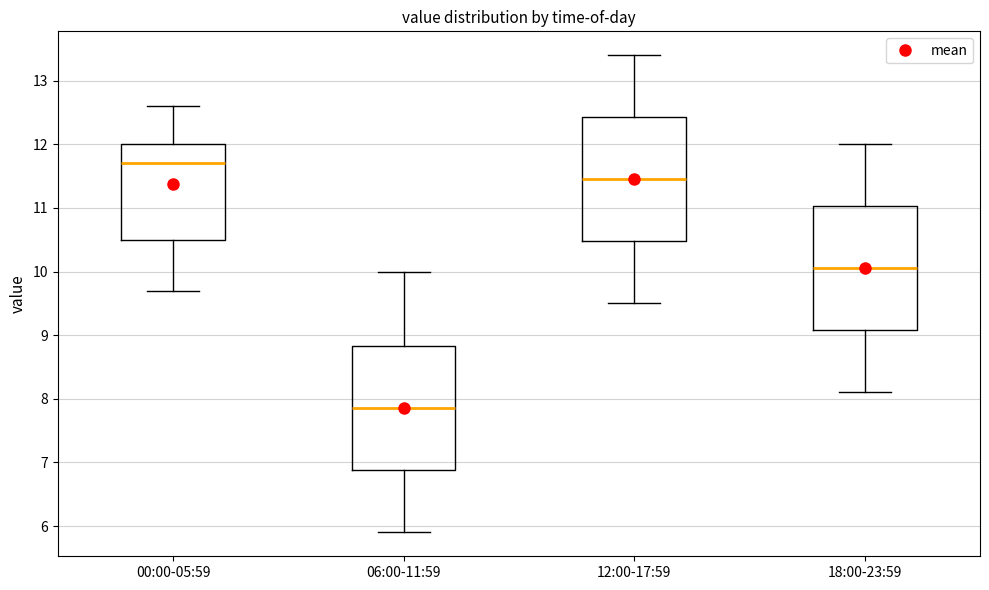

Reading left to right, read every box against the y-axis: the position of its median line, the range the box covers, and the ends of its whiskers. The values are not printed on the chart, so give them approximately, as read against the axis.

00:00-05:59: median 11.7, box 10.5 to 12.0, whiskers 9.7 to 12.6
06:00-11:59: median 7.9, box 6.9 to 8.8, whiskers 5.9 to 10.0
12:00-17:59: median 11.5, box 10.5 to 12.4, whiskers 9.5 to 13.4
18:00-23:59: median 10.1, box 9.1 to 11.0, whiskers 8.1 to 12.0